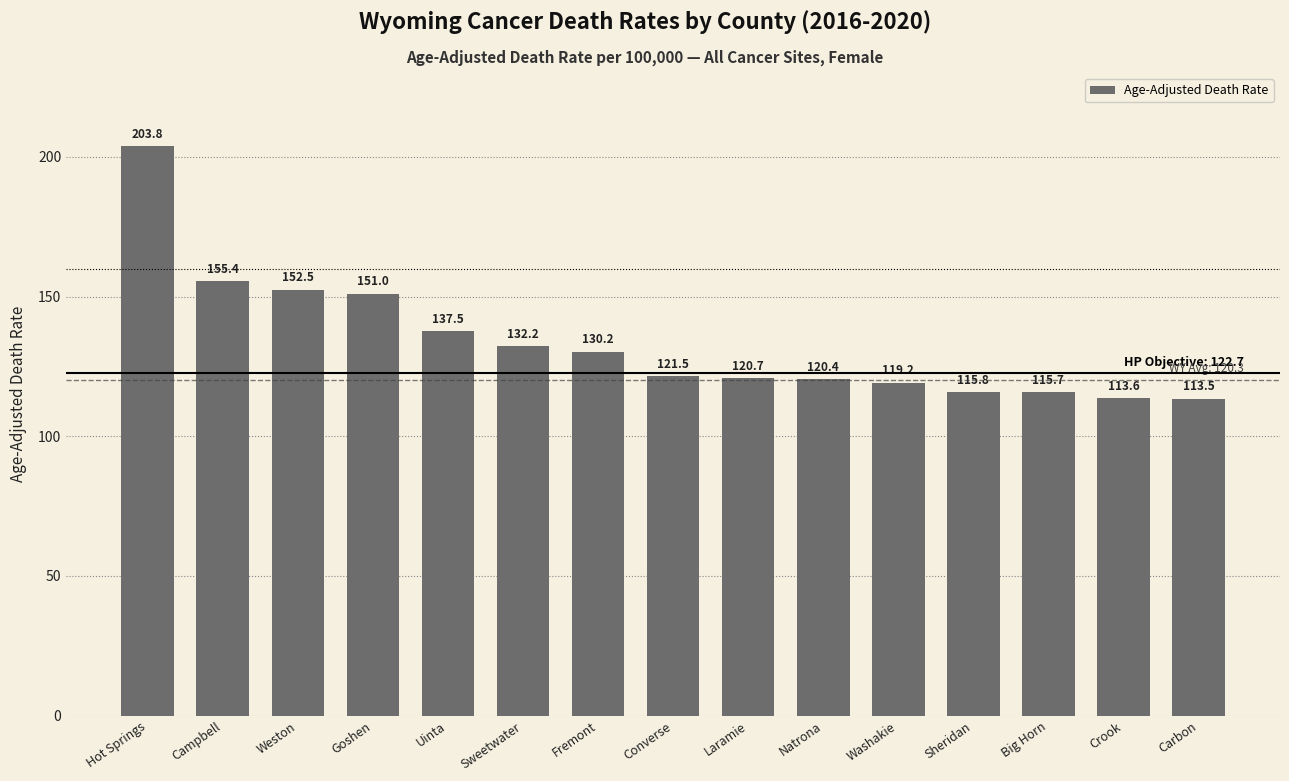

Where does the data first go above 121?

Hot Springs